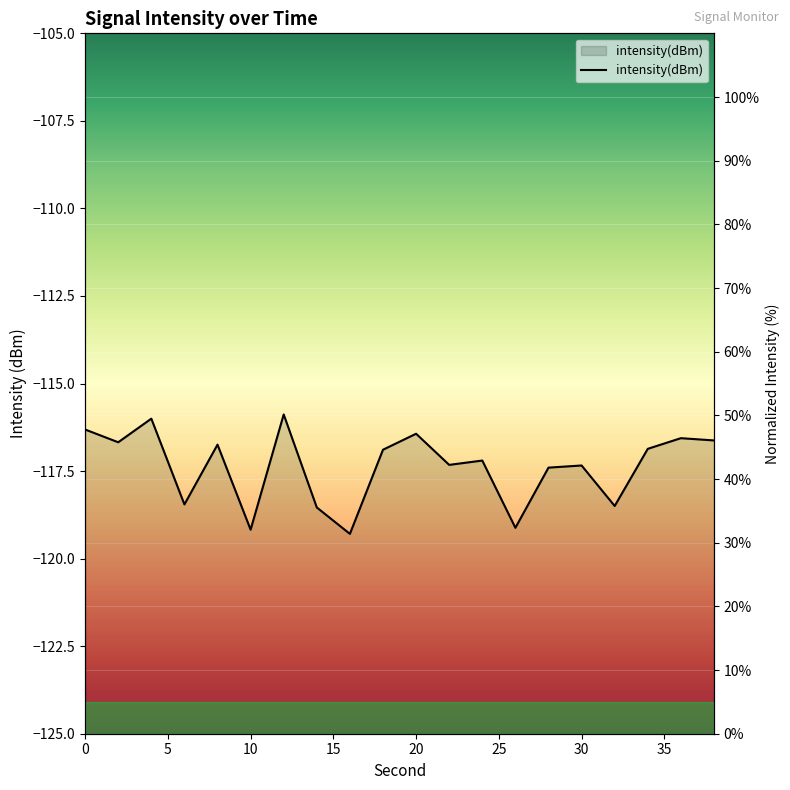

Reading left to right, extract all data points from this chart.

0=47.8	2=45.8	4=49.5	6=36.0	8=45.4	10=32.0	12=50.1	14=35.5	16=31.4	18=44.6	20=47.1	22=42.2	24=42.9	26=32.3	28=41.8	30=42.1	32=35.8	34=44.7	36=46.4	38=46.1